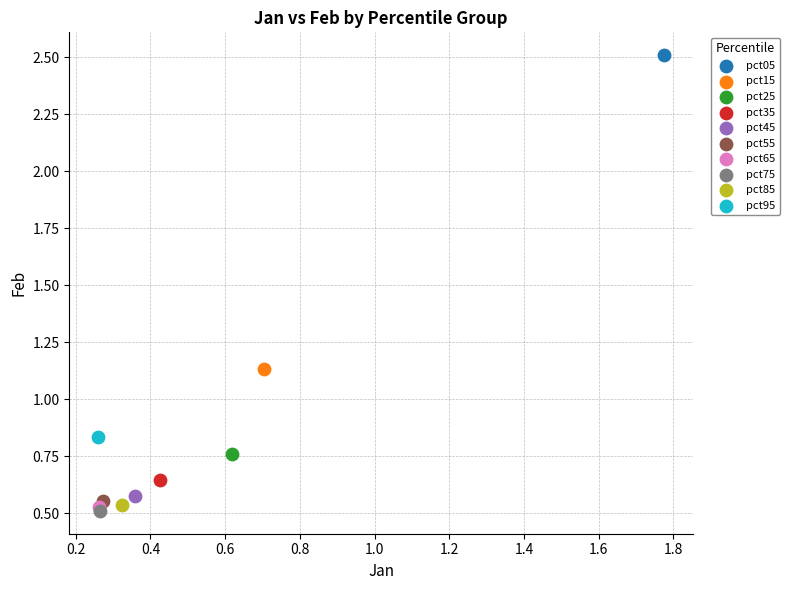

What are all the series names shown in the legend?

pct05, pct15, pct25, pct35, pct45, pct55, pct65, pct75, pct85, pct95